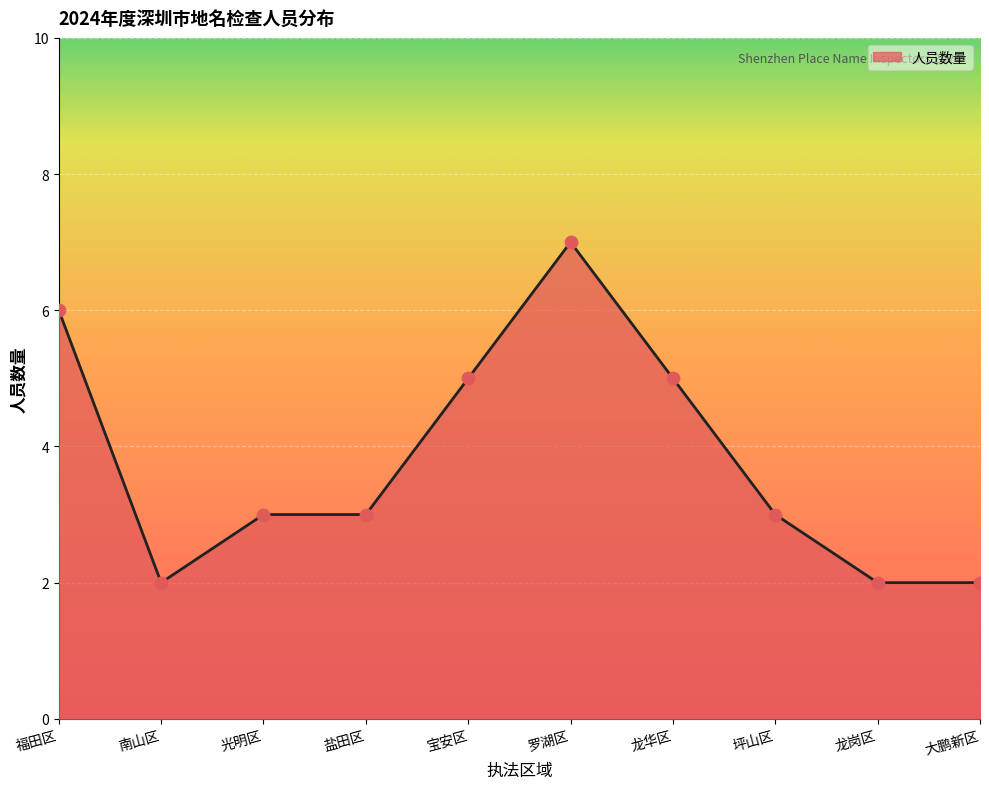

Between 宝安区 and 南山区, which is larger?

宝安区